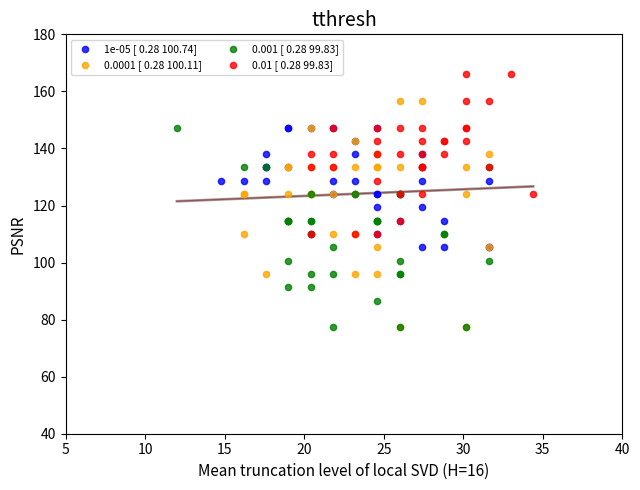

Which series has the largest Y range (max minus min)?

0.0001 [ 0.28 100.11]